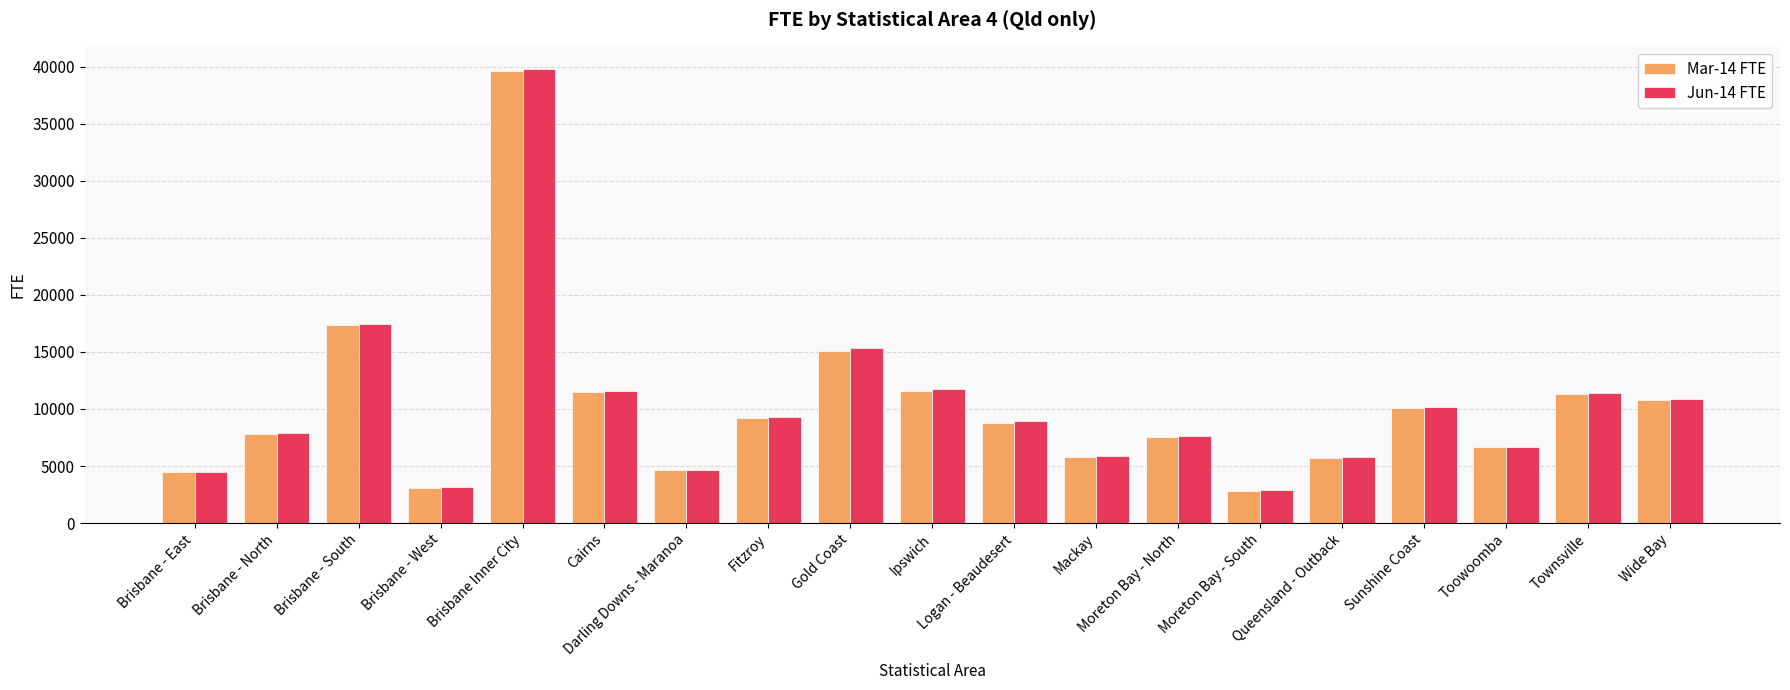

What is the minimum value shown in the chart?

2826.2